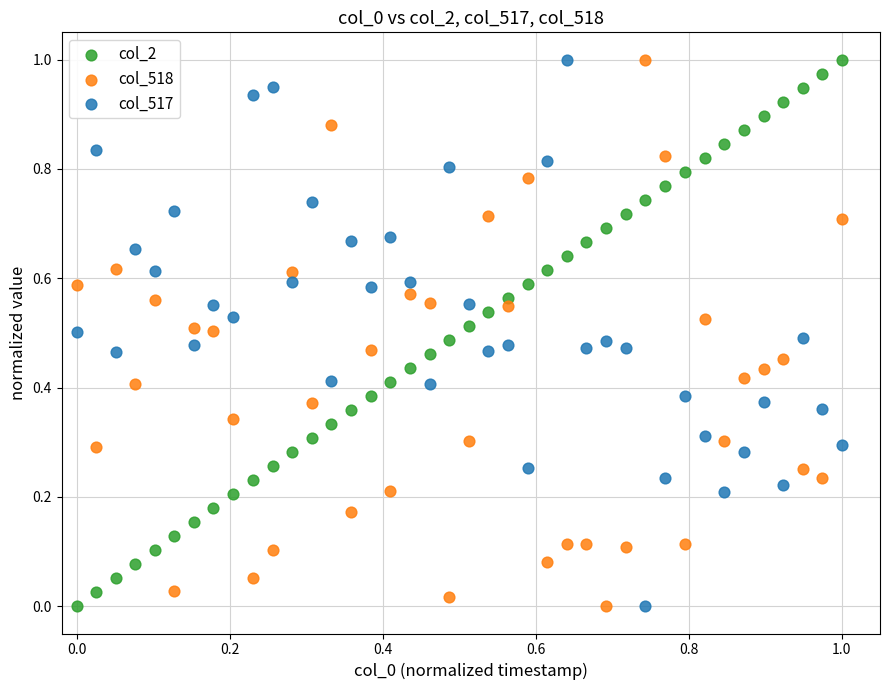

Count the number of points in this scatter plot.

120